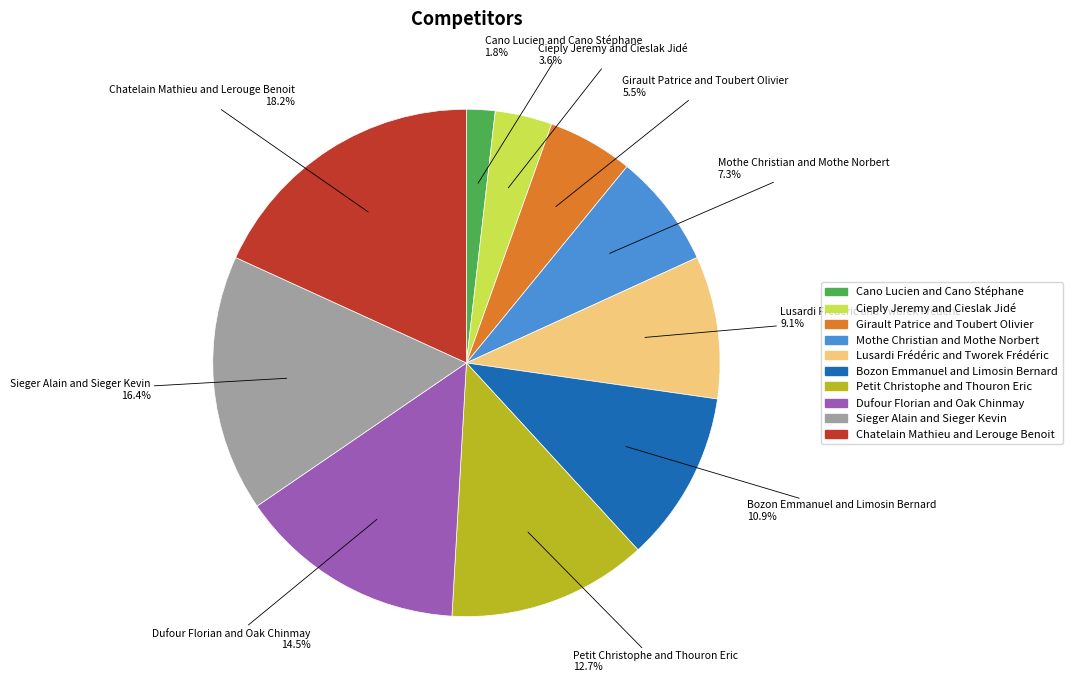

Is it true that Lusardi Frédéric and Tworek Frédéric is 9% of the pie?

True